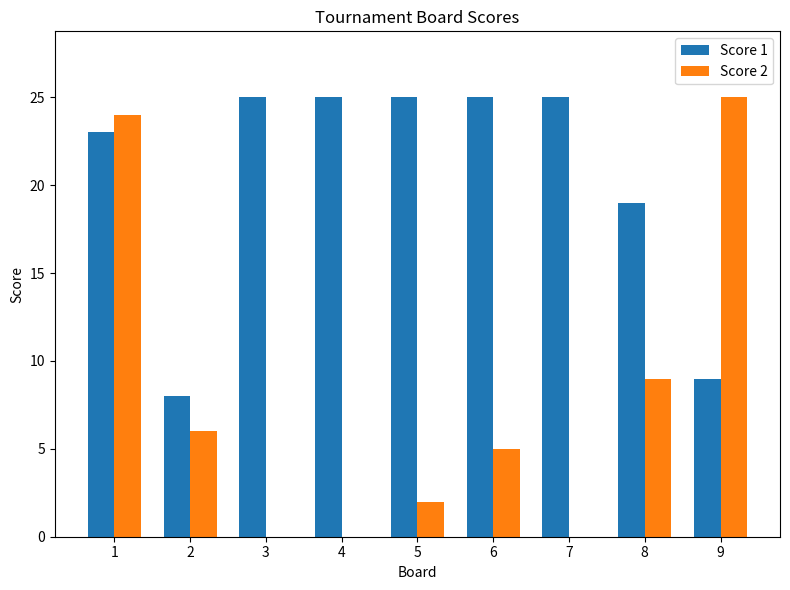

Is it true that Score 2 equals 3 at 6?

False